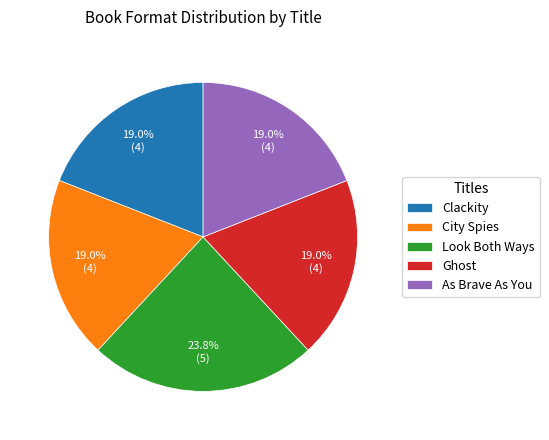

Is Ghost the majority of the pie?

No